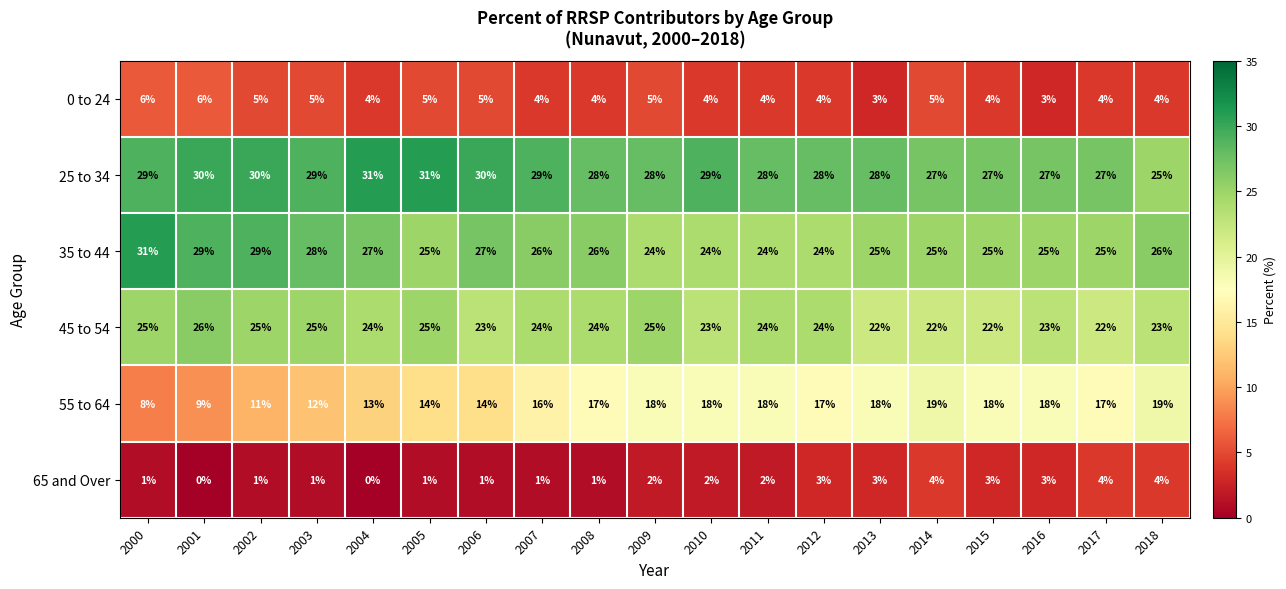

True or false: 45 to 54 has a value of 24 at 2011.

True